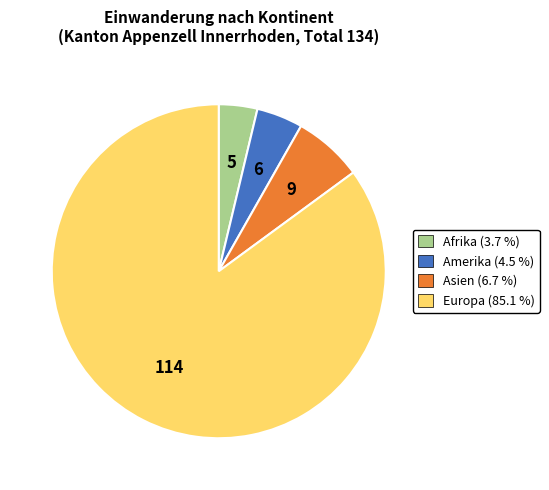

Do Europa and Amerika together represent more than half of the pie?

Yes